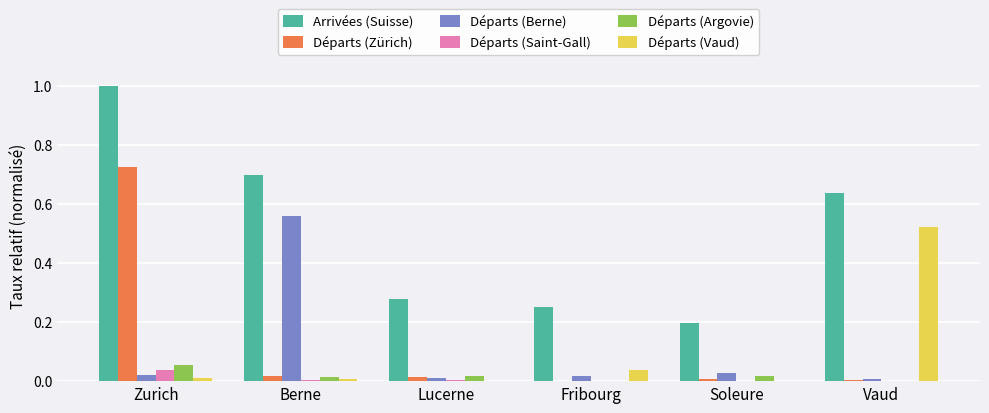

The Départs (Berne) series shows 0.0 at Fribourg. True or false?

True